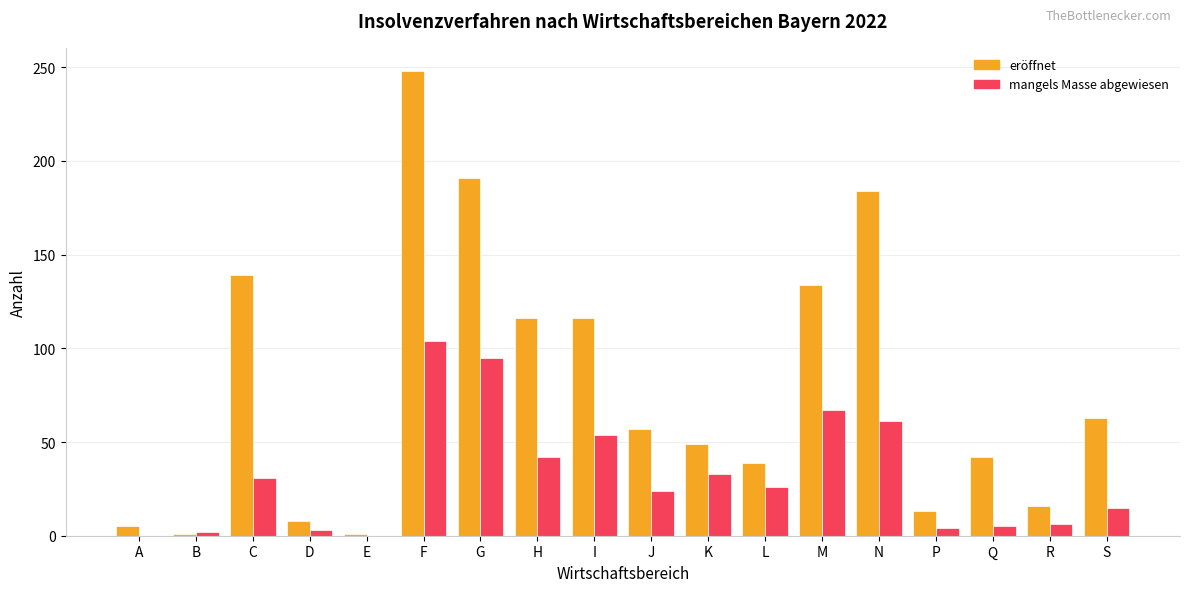

What is the sum of all eröffnet values?

1422